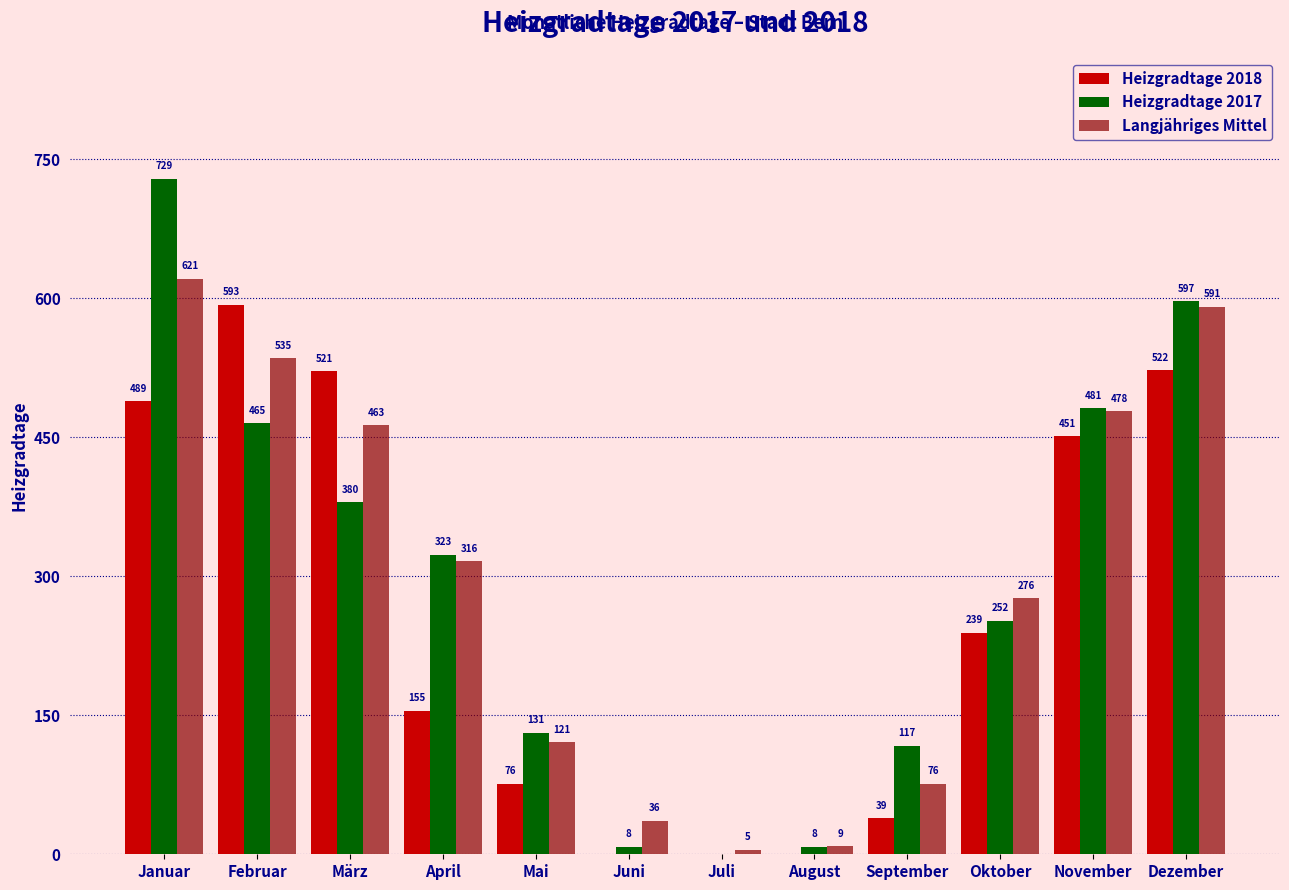

Reading left to right, list all the values displayed in this chart.

Heizgradtage 2018: Januar=489	Februar=593	März=521	April=155	Mai=76	Juni=0	Juli=0	August=0	September=39	Oktober=239	November=451	Dezember=522
Heizgradtage 2017: Januar=729	Februar=465	März=380	April=323	Mai=131	Juni=8	Juli=0	August=8	September=117	Oktober=252	November=481	Dezember=597
Langjähriges Mittel: Januar=621	Februar=535	März=463	April=316	Mai=121	Juni=36	Juli=5	August=9	September=76	Oktober=276	November=478	Dezember=591